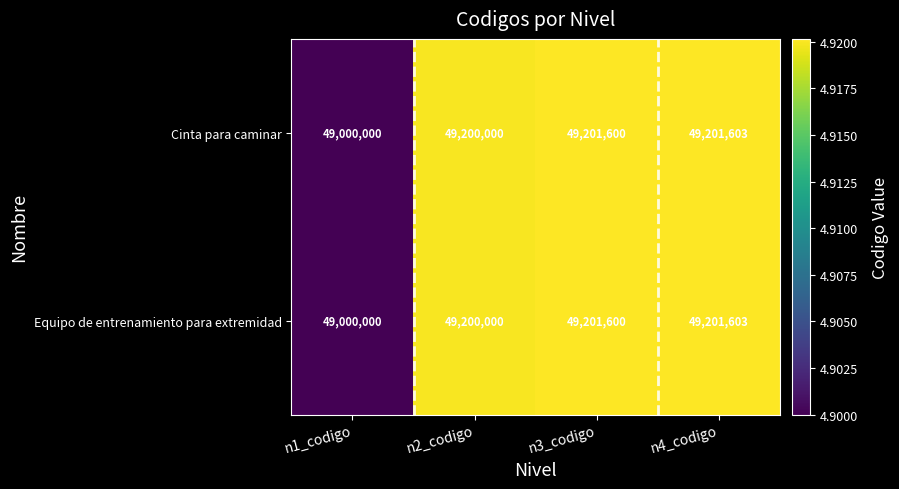

The Equipo de entrenamiento para extremidad series shows 21235103 at n4_codigo. True or false?

False